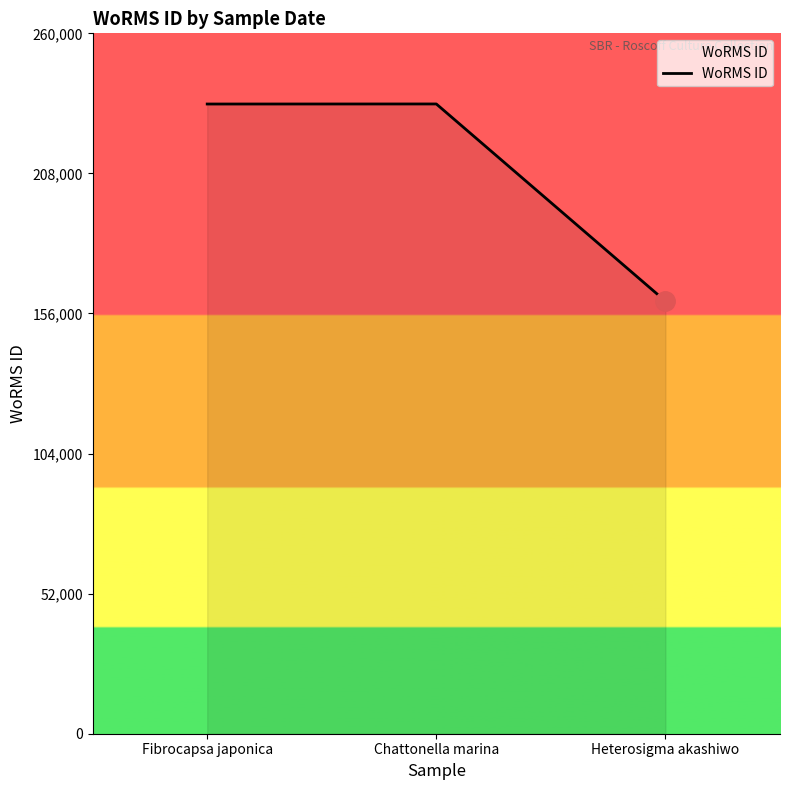

What position from the right is Heterosigma akashiwo?

1